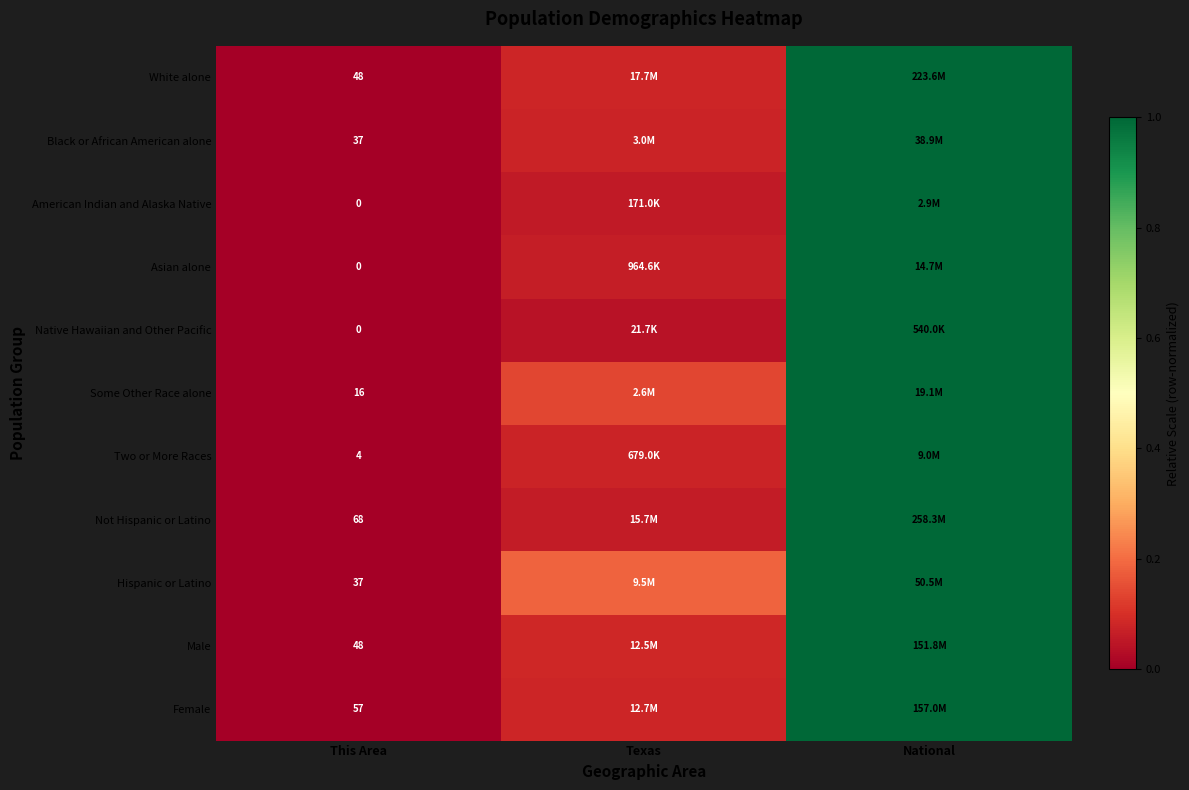

At which category does the chart reach its peak across all series?

National